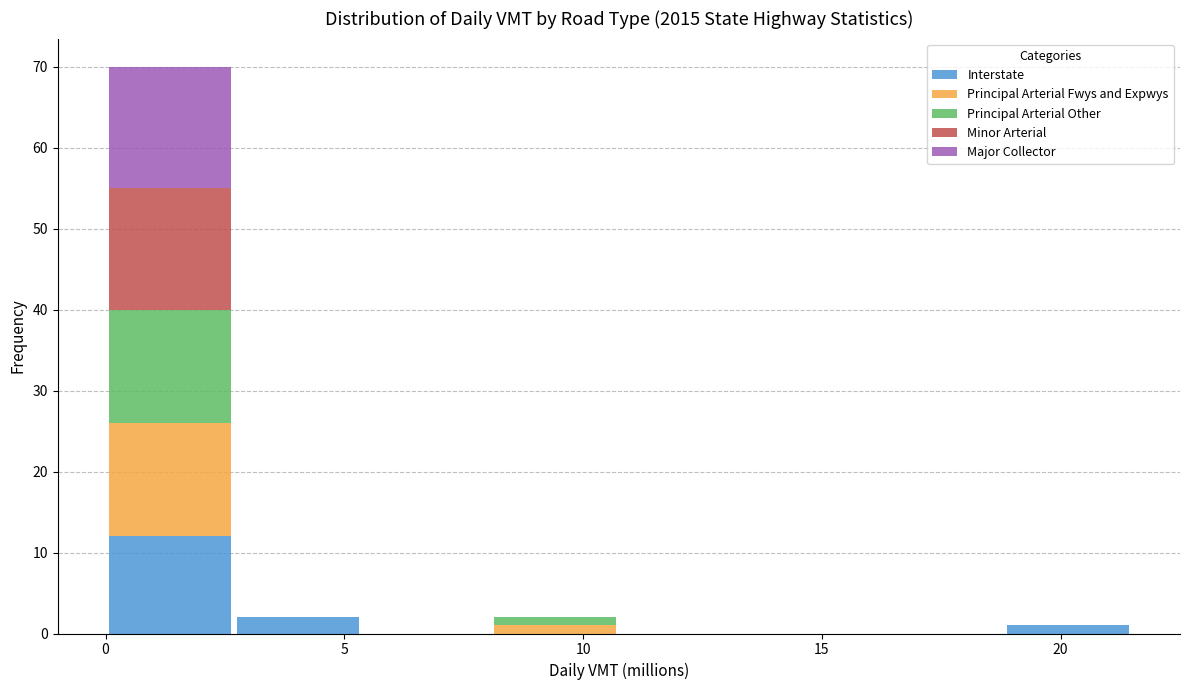

Reading left to right, list every stacked bar in this chart as the range it spans on the x-axis followed by its total height. Neither the bar edges nor the heights are printed on the chart, so give them approximately, as read against the axes.

0.0 to 2.5: 70
2.5 to 5.5: 2
5.5 to 8.0: 0
8.0 to 10.5: 2
10.5 to 13.5: 0
13.5 to 16.0: 0
16.0 to 19.0: 0
19.0 to 21.5: 1